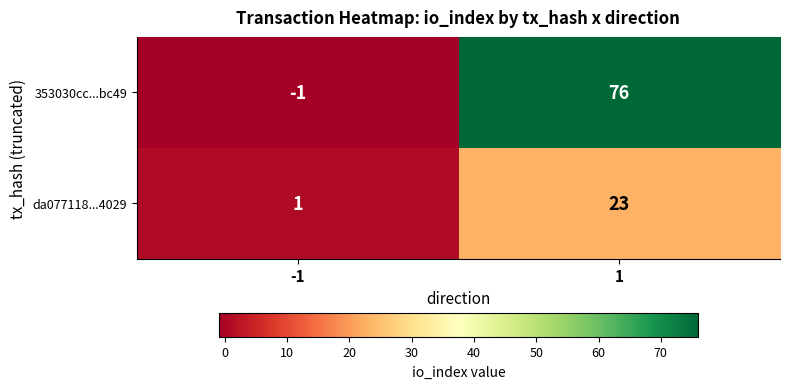

Reading left to right, what are all the values shown in this chart?

353030cc...bc49: -1=-1	1=76
da077118...4029: -1=1	1=23